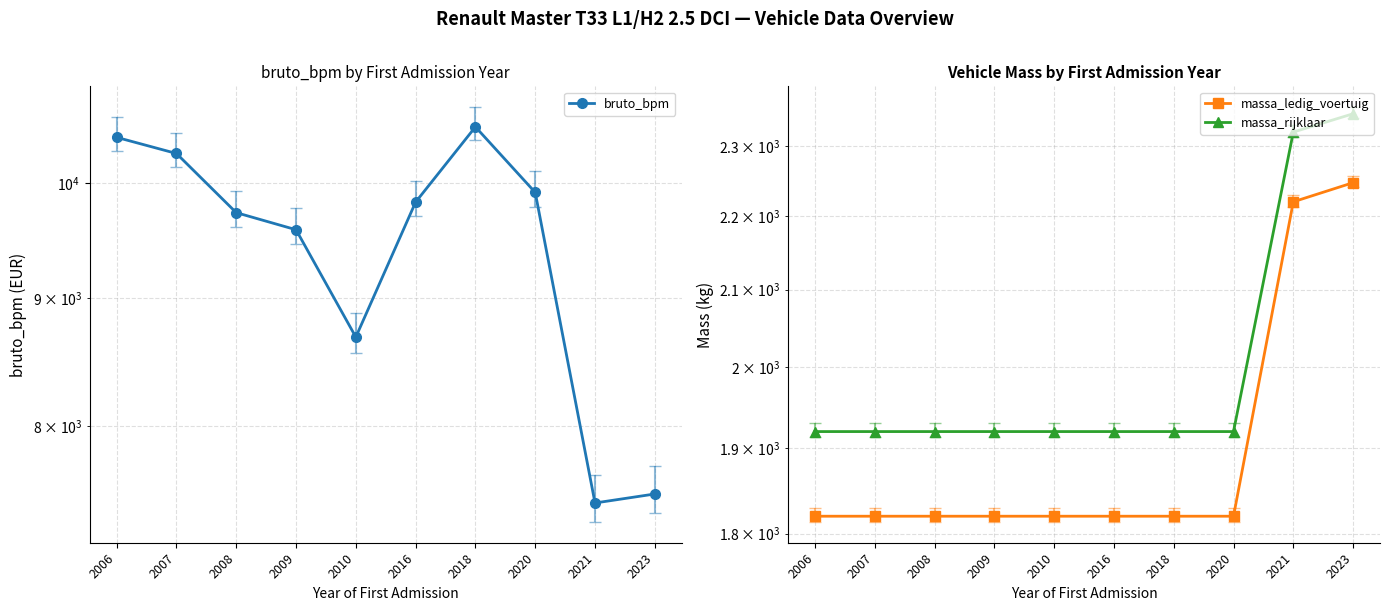

Reading left to right, extract all data points from this chart.

bruto_bpm: 10434	10280	9735	9583	8681	9830	10535	9918	7451	7513
massa_ledig_voertuig: 1820	1820	1820	1820	1820	1820	1820	1820	2220	2247
massa_rijklaar: 1920	1920	1920	1920	1920	1920	1920	1920	2320	2347